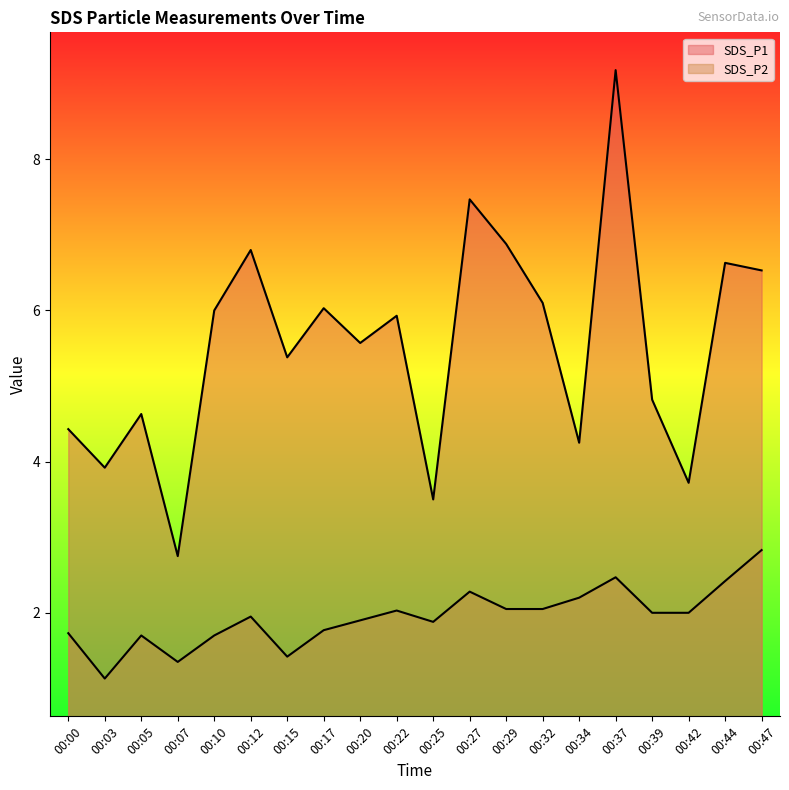

Rank the categories by SDS_P2 value from lowest to highest.

00:03, 00:07, 00:15, 00:05, 00:10, 00:00, 00:17, 00:25, 00:20, 00:12, 00:39, 00:42, 00:22, 00:29, 00:32, 00:34, 00:27, 00:44, 00:37, 00:47